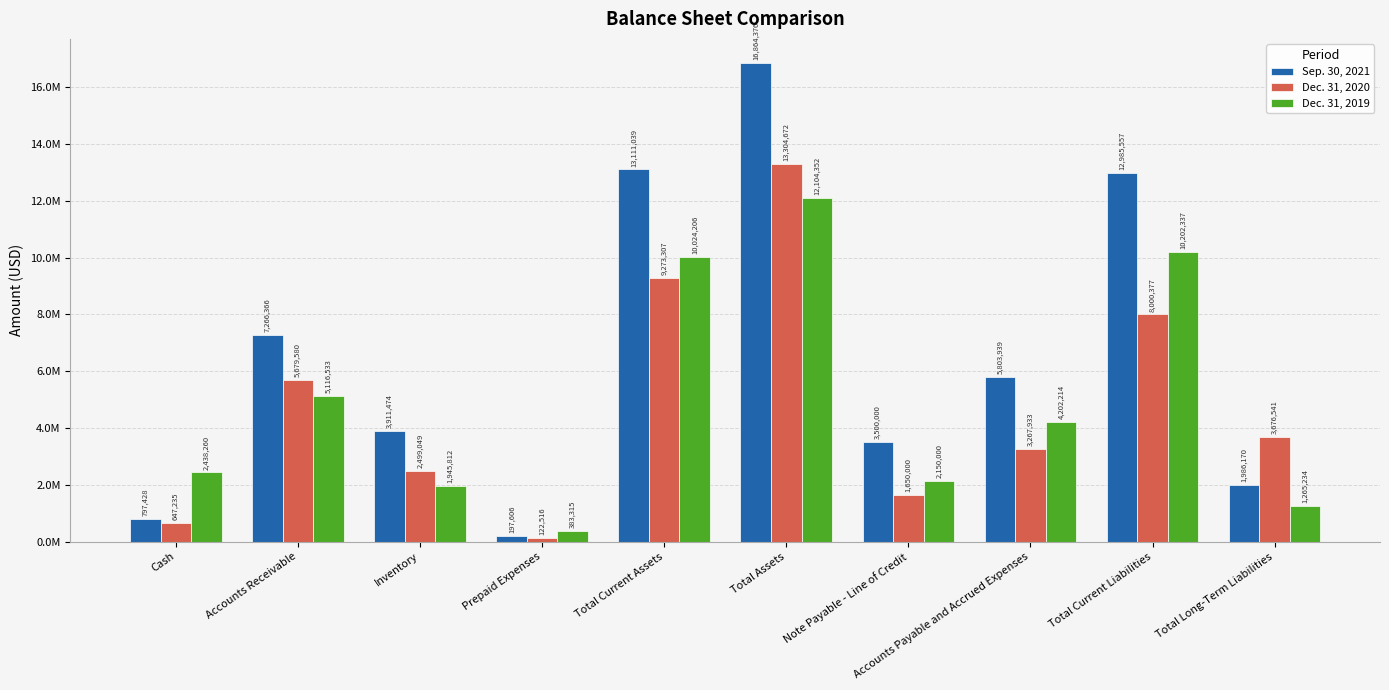

What is the value of the Dec. 31, 2019 bar at the 1st from the left?

2438260